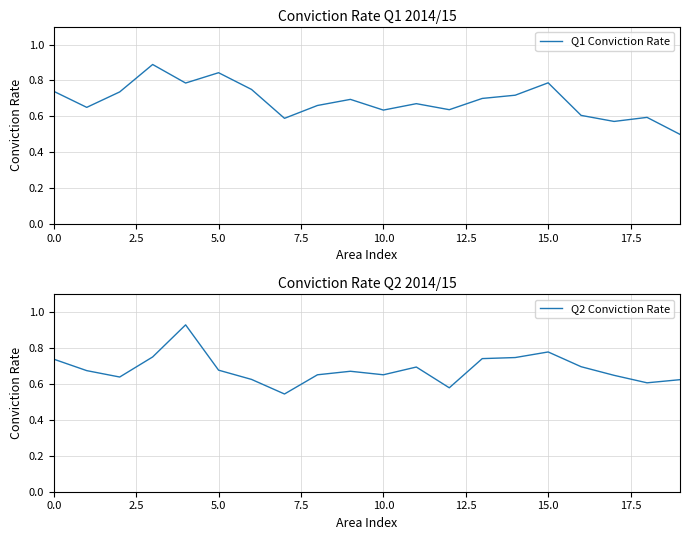

Does the chart display data point markers on the line(s)?

No